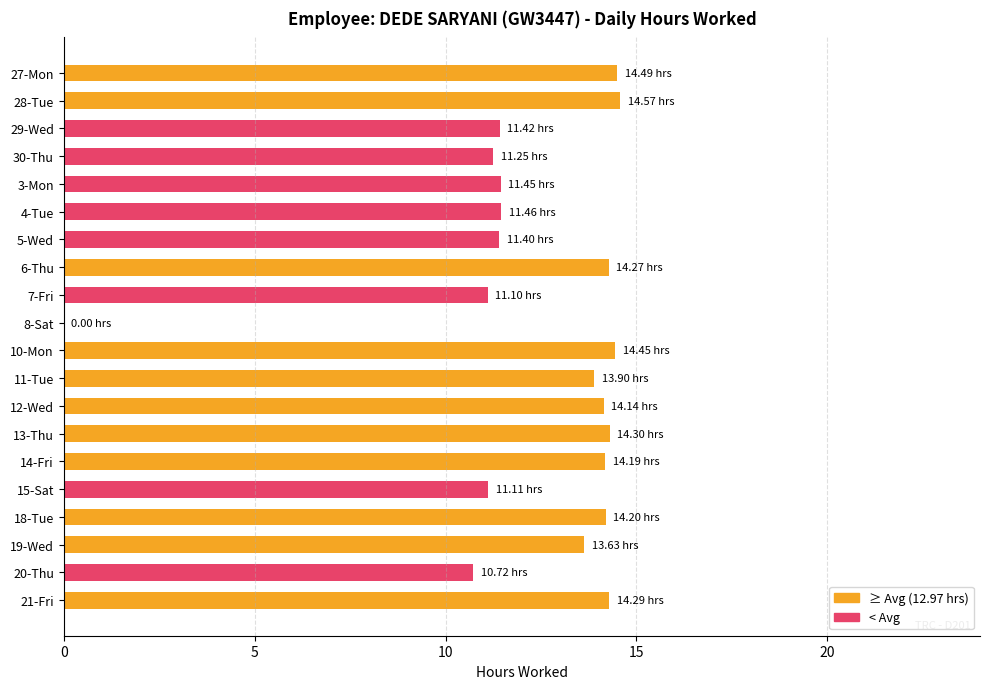

What is the sum of the values at 7-Fri and 20-Thu?

21.8